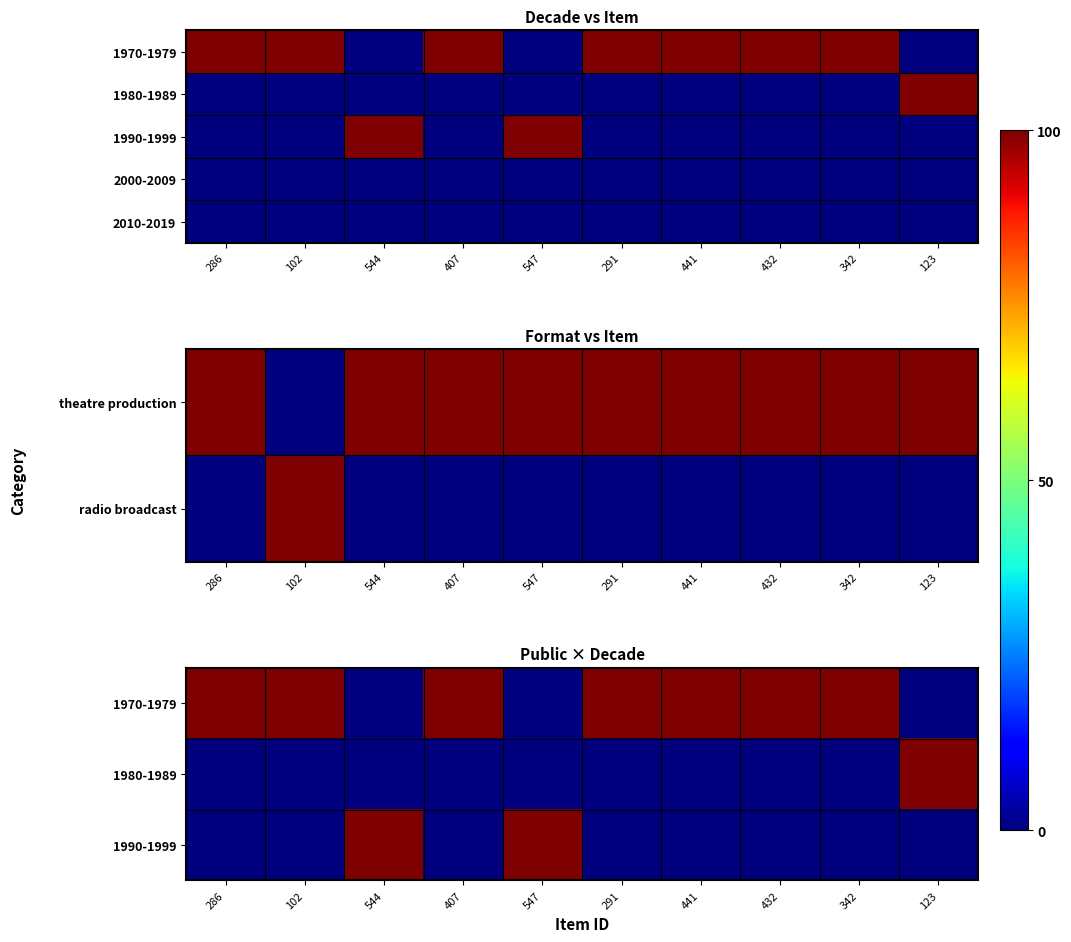

Rank the series at 123 from highest to lowest value.

1980-1989, 1970-1979, 1990-1999, 2000-2009, 2010-2019